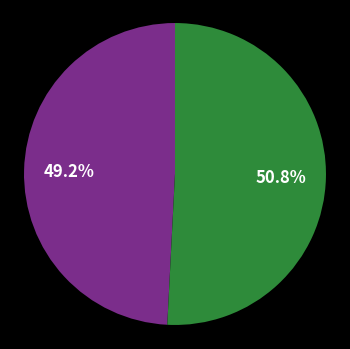

Is there a majority slice in this chart?

Yes